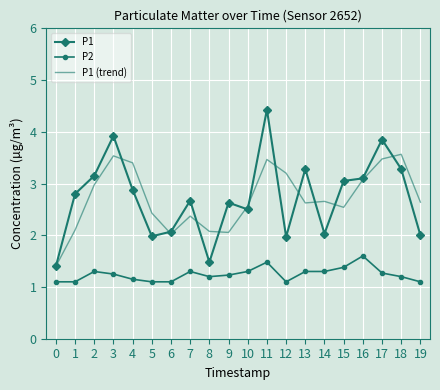

Is the value of P2 at 7 greater than the value of P1 (trend) at 15?

No